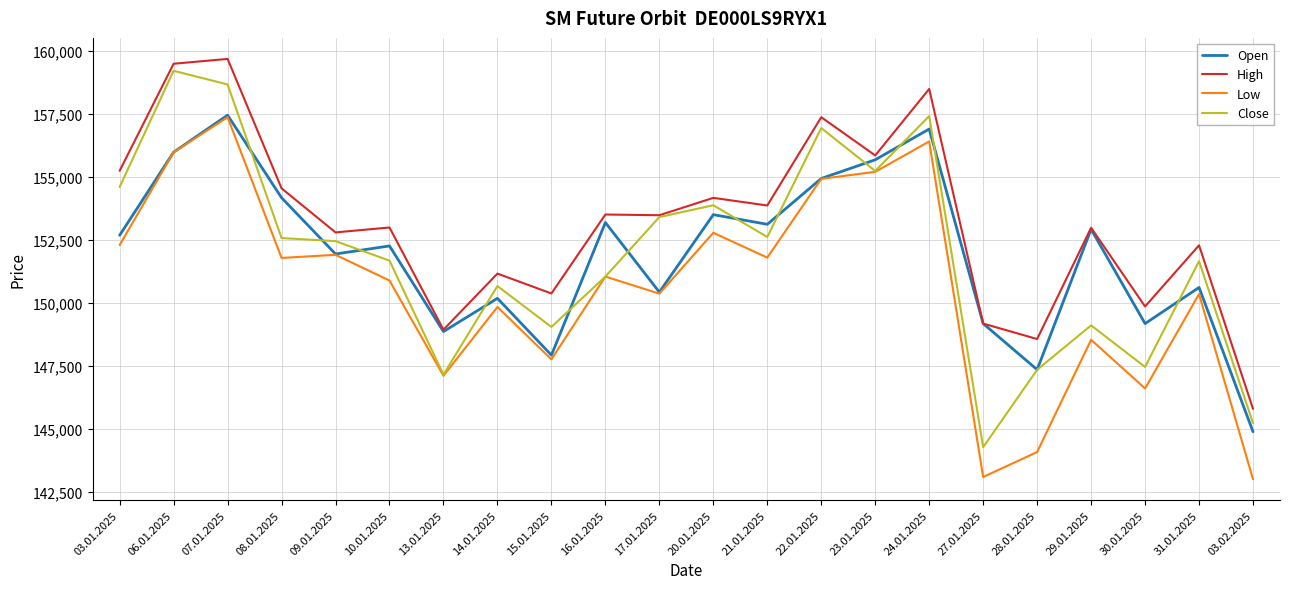

In Close, how many points are lower than both neighbors (excluding endpoints)?

6